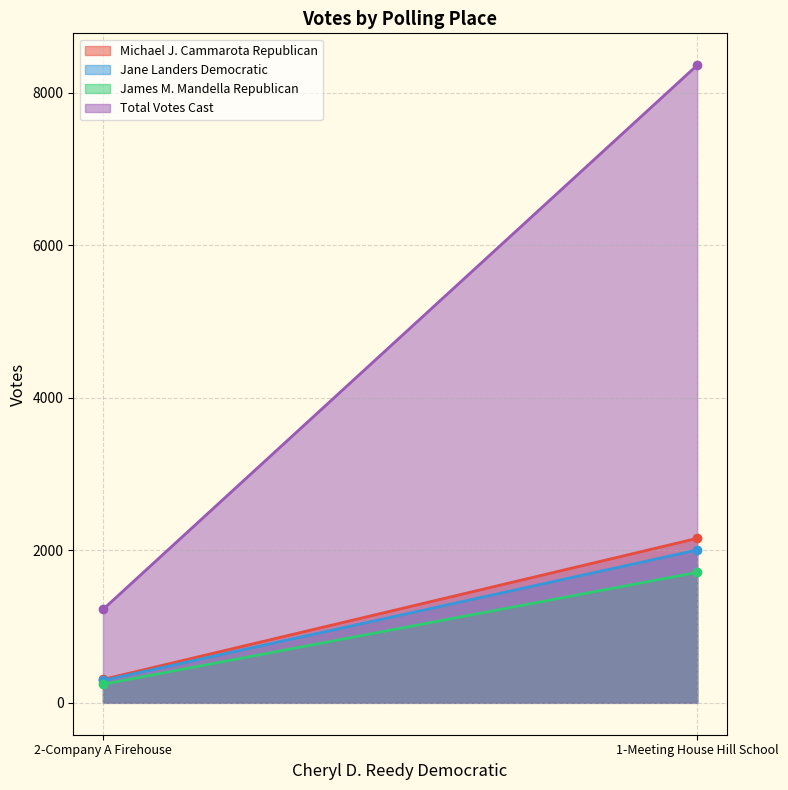

How many lines are shown in the chart?

4